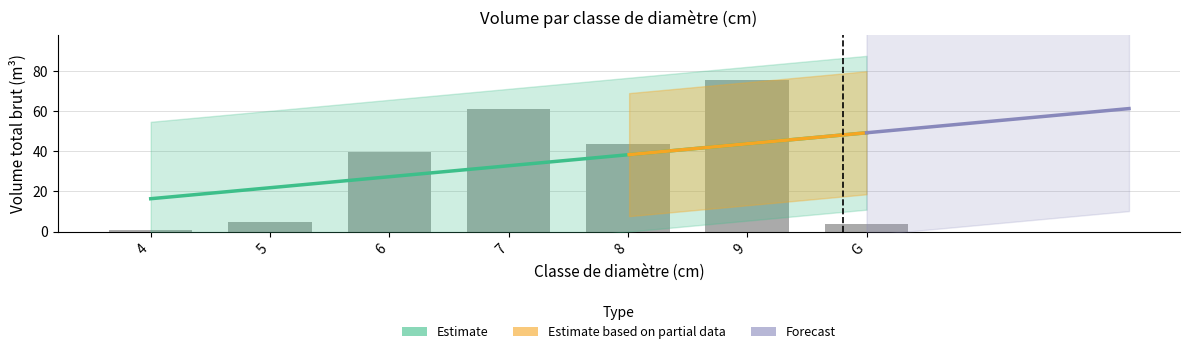

True or false: the data shows 60.8 at 7.

True